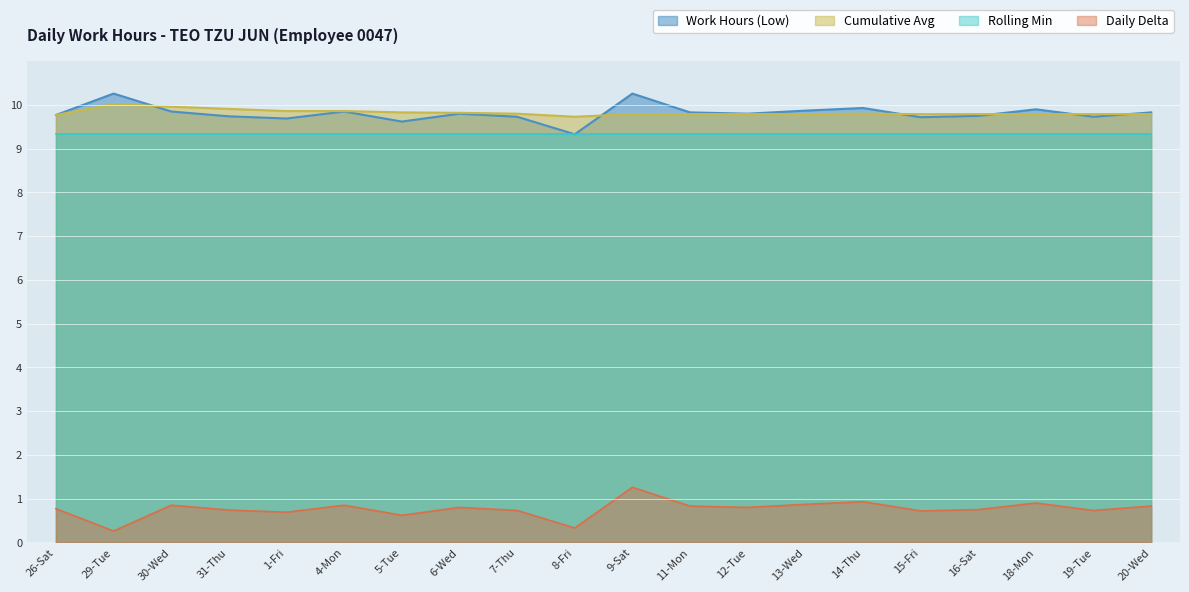

What is the maximum value shown in the chart?

10.3